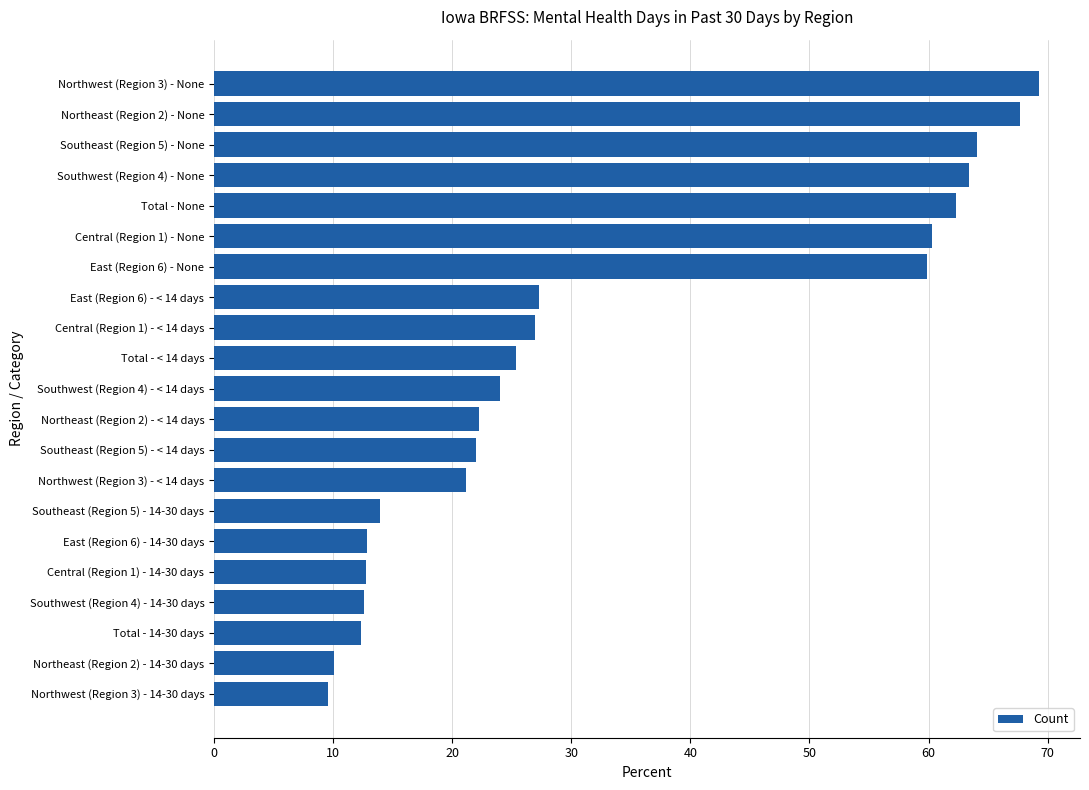

What is the difference between the values at Total - 14-30 days and East (Region 6) - None?

47.6